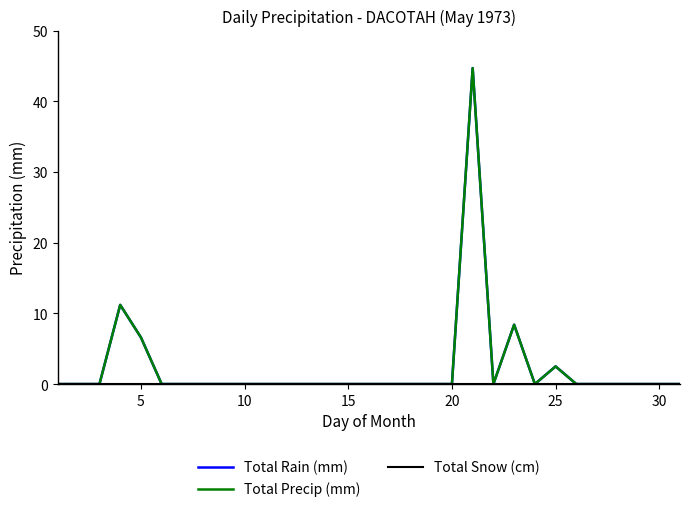

Is this an area chart (filled region under the line)?

No